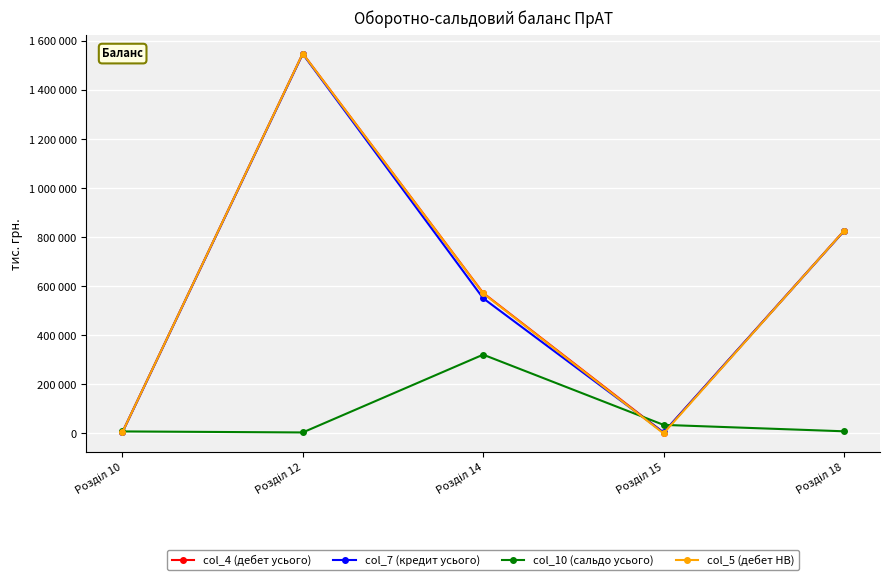

Does the chart have visible grid lines?

Yes